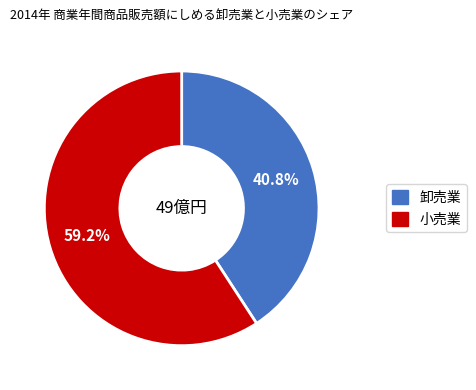

Is there any slice that represents more than half of the pie?

Yes